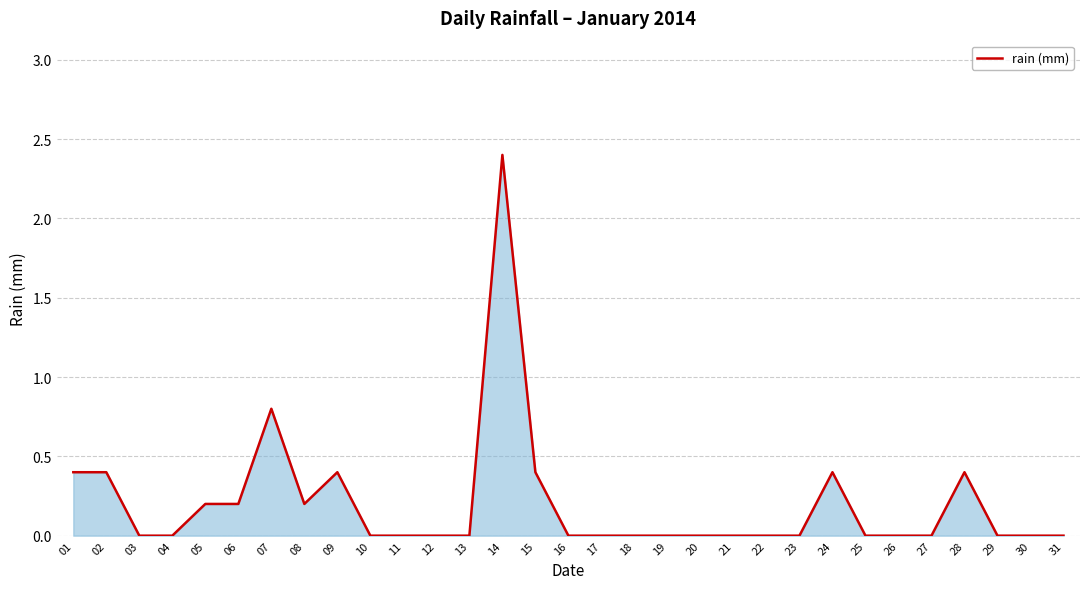

How many series are shown in this chart?

1